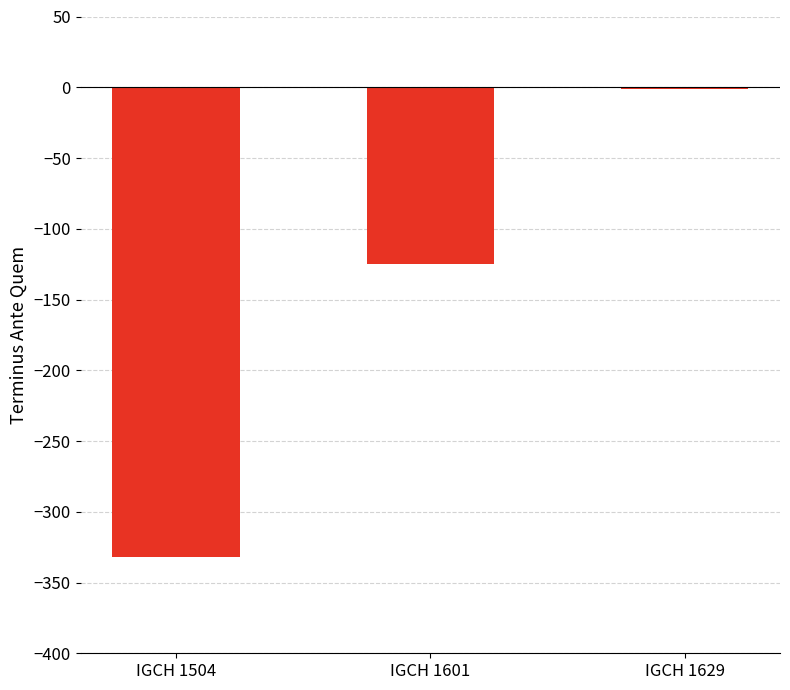

Which has a higher value, IGCH 1504 or IGCH 1601?

IGCH 1601